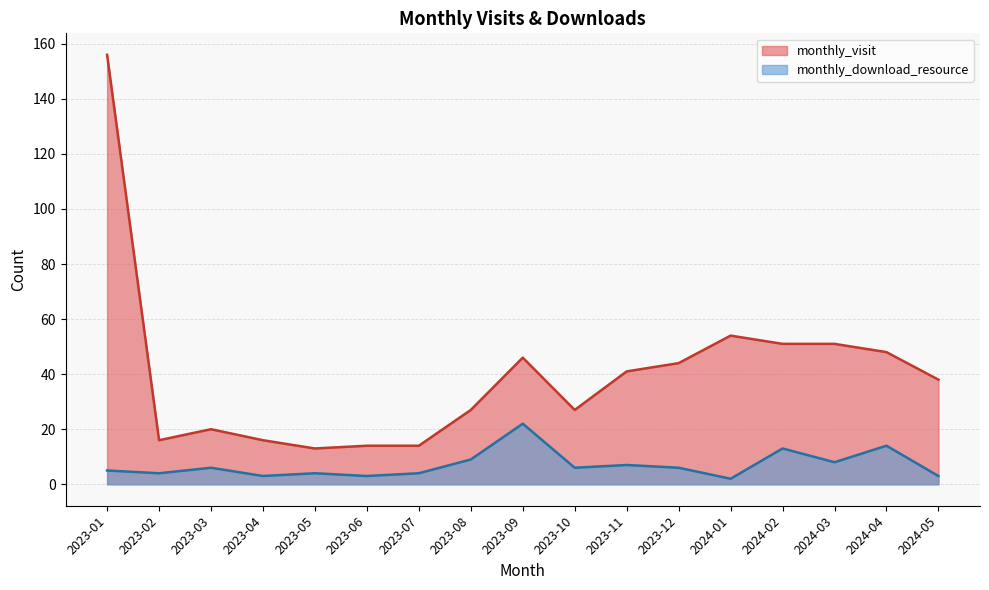

What is the difference between the second highest and minimum values in the monthly_download_resource series?

12